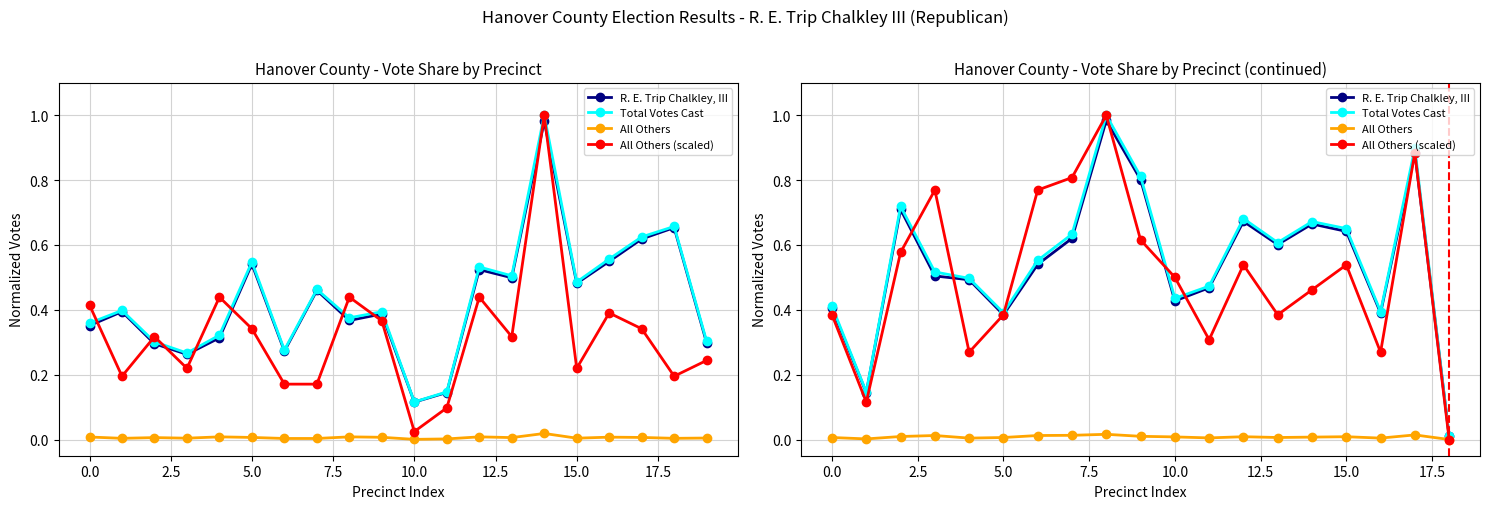

What are all the series names shown in the legend?

R. E. Trip Chalkley, III, Total Votes Cast, All Others, All Others (scaled)